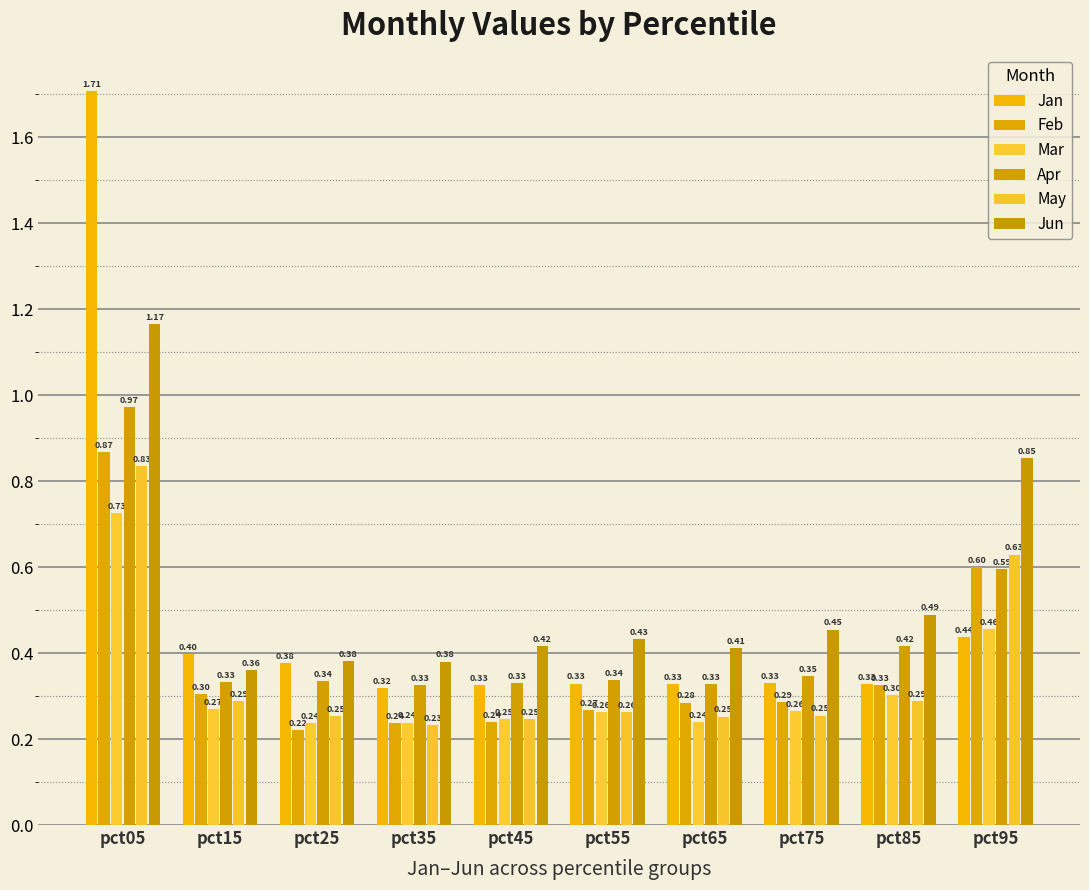

What is the maximum value shown in the chart?

1.7